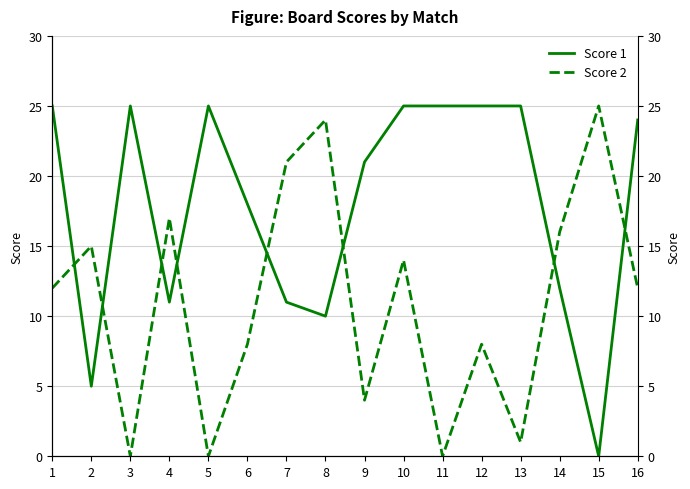

How many lines are shown in the chart?

2